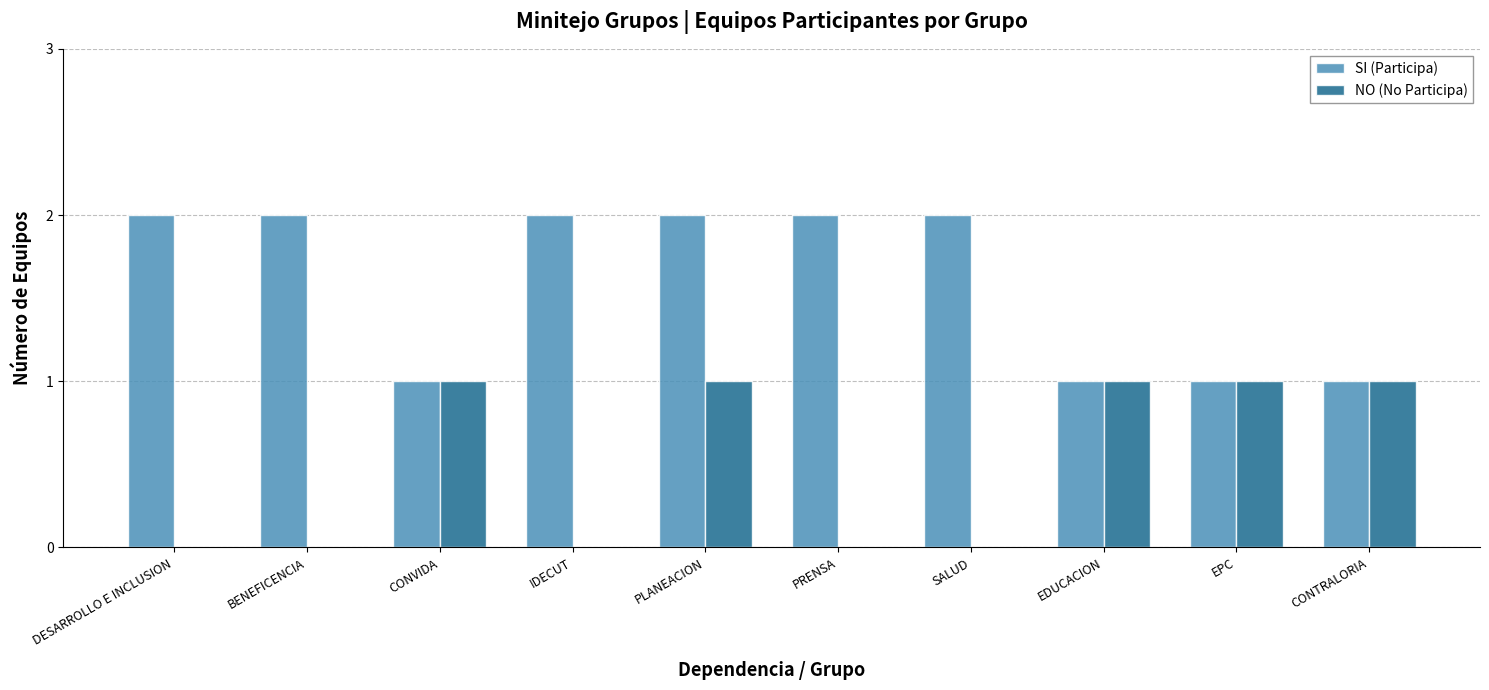

True or false: NO (No Participa) has a value of 0 at PRENSA.

True